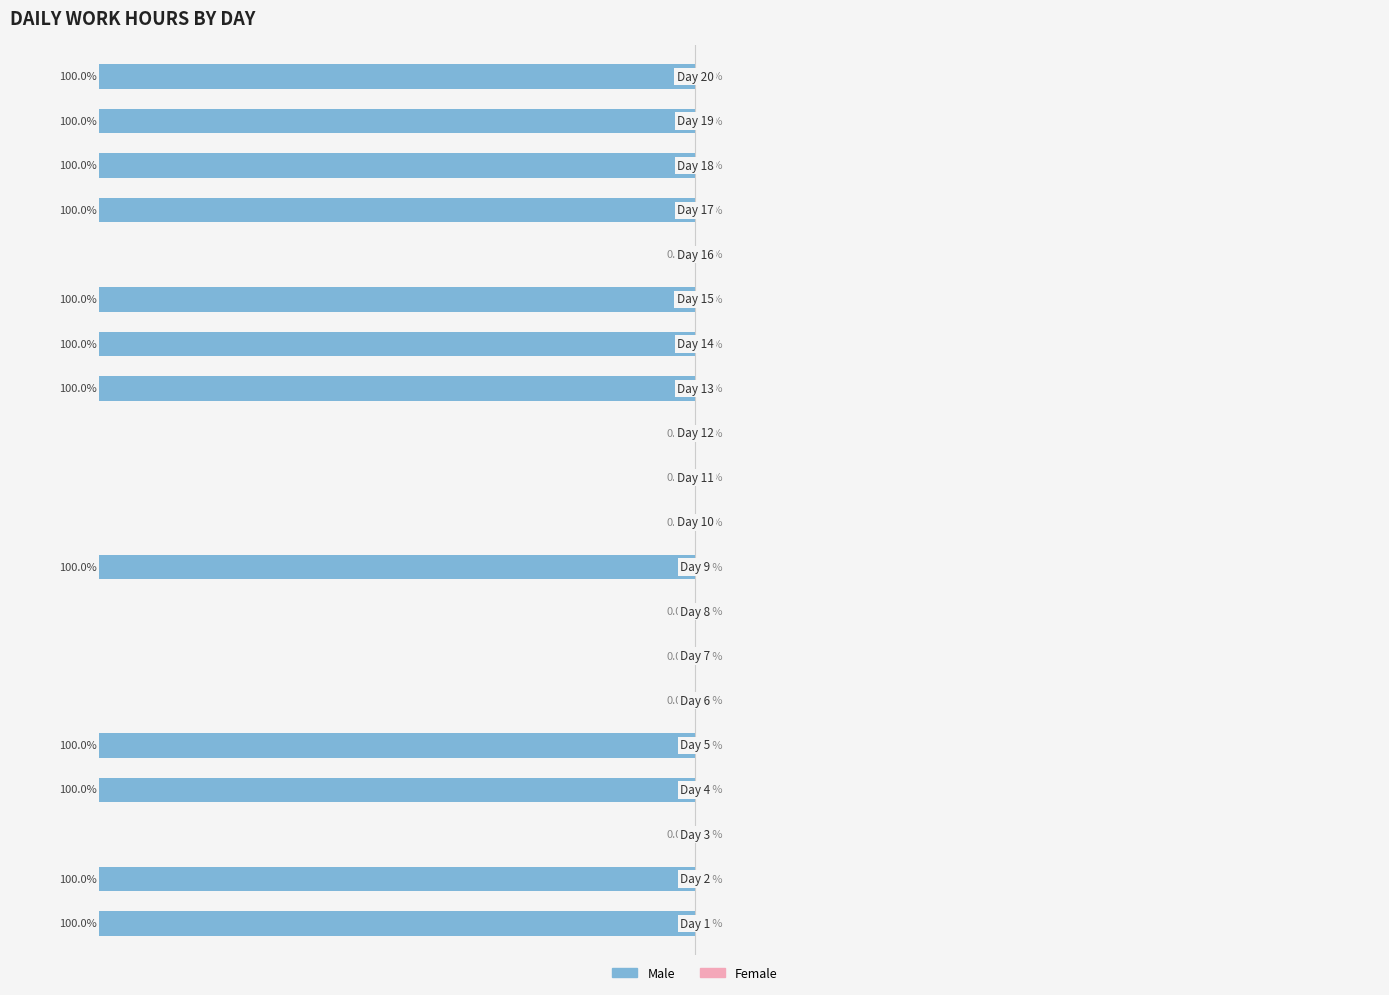

Are the bars horizontal?

Yes